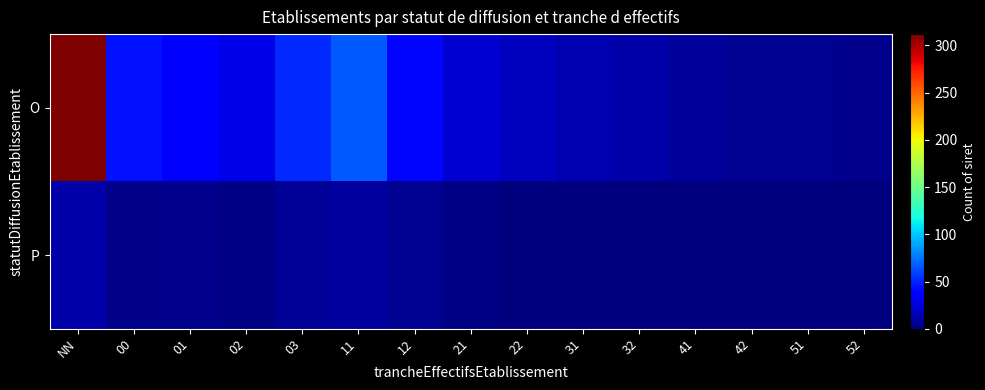

What is the maximum value shown in the chart?

312